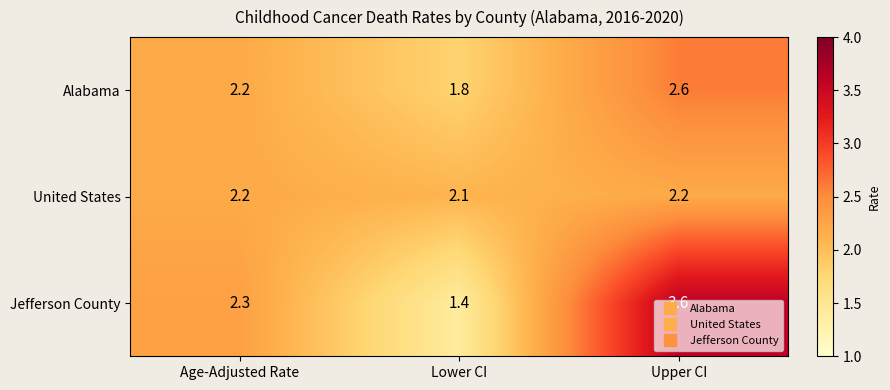

True or false: Jefferson County has a value of 5.4 at Upper CI.

False